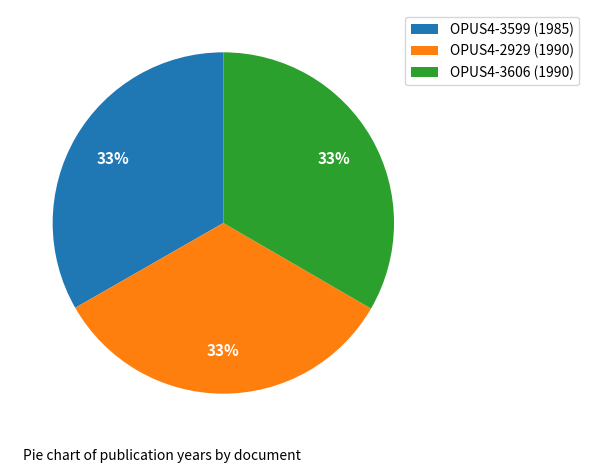

Approximately how many times larger is the value at OPUS4-2929 (1990) compared to OPUS4-3599 (1985)?

1.0